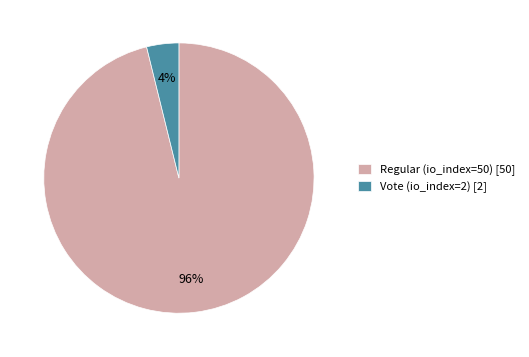

True or false: Regular (io_index=50) accounts for 84% of the total.

False